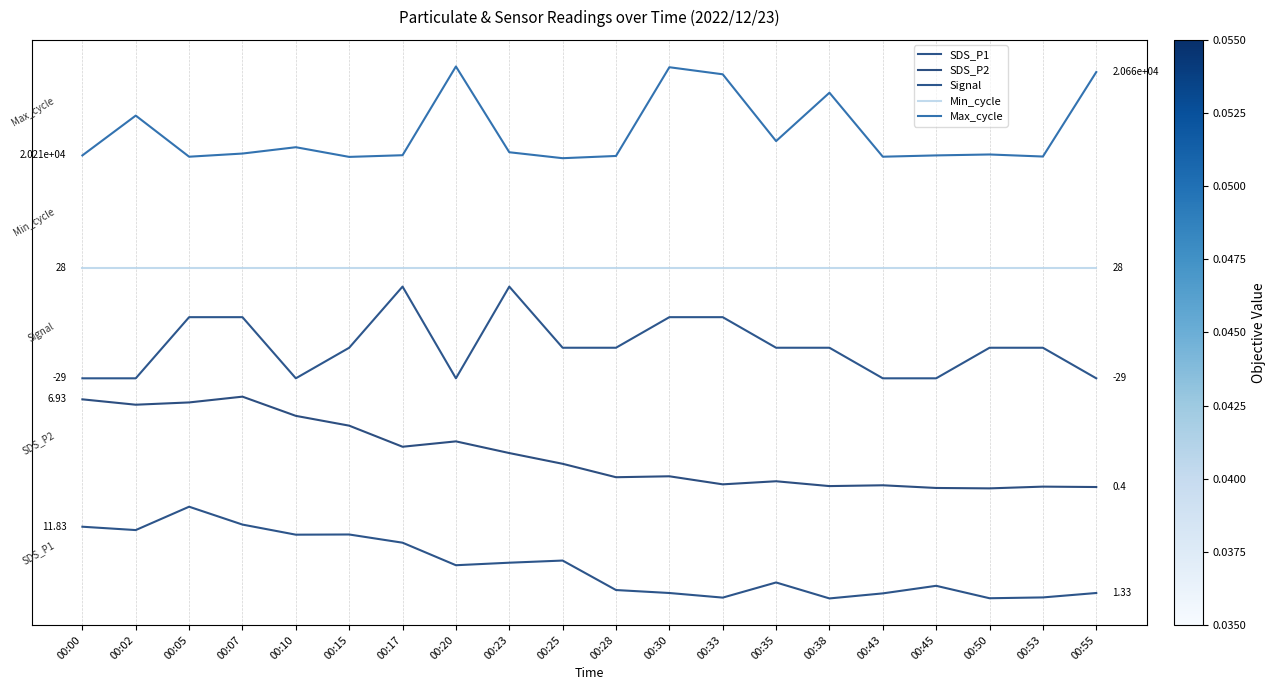

True or false: SDS_P2 has a value of 1.2 at 00:50.

True